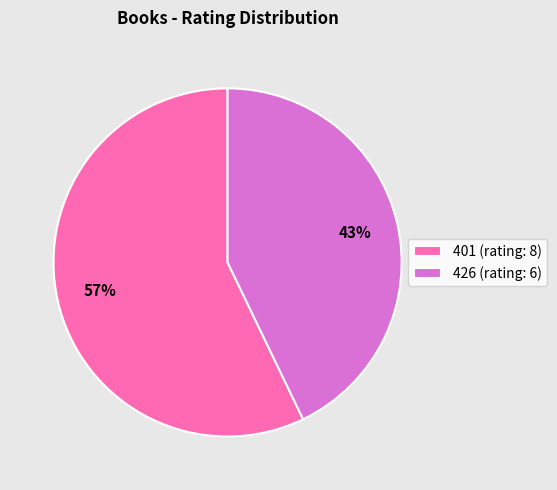

To the nearest percent, what is the combined percentage of 401 and 426?

100%